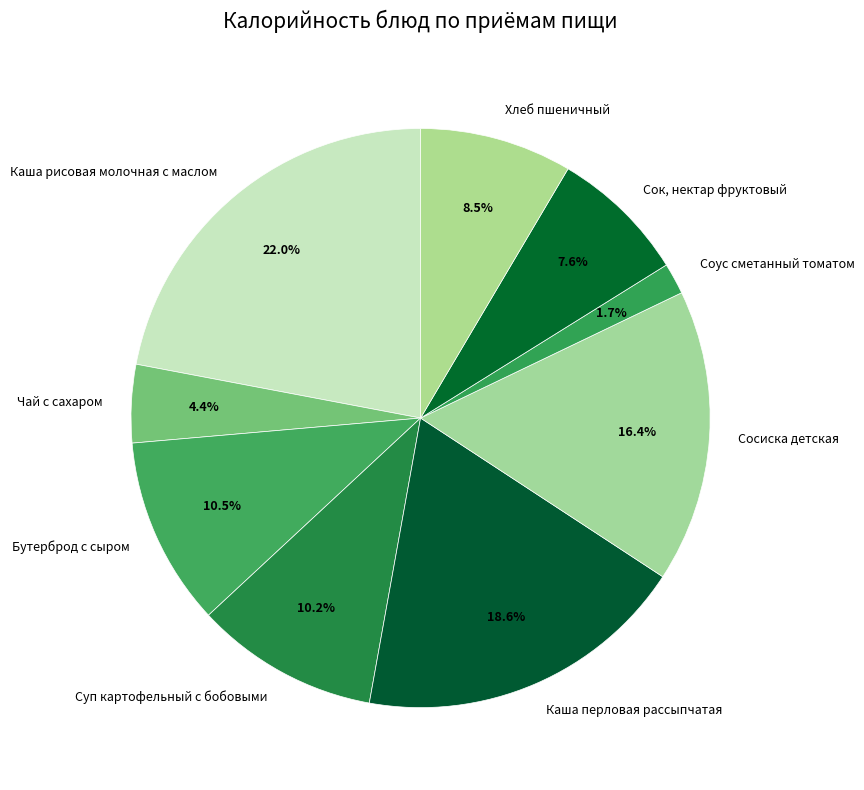

Which slice is the smallest?

Соус сметанный томатом